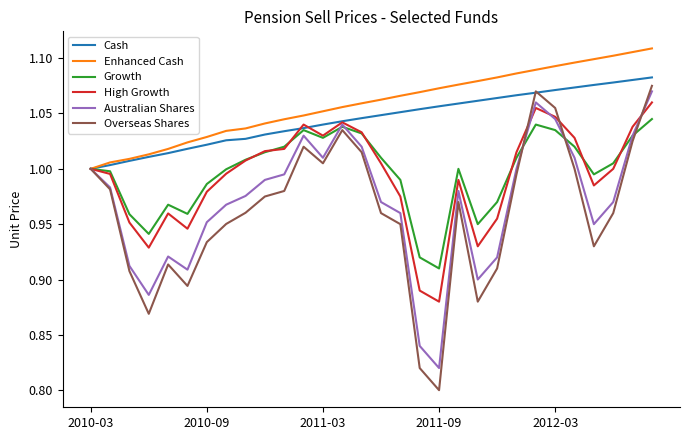

List the series in order of their peak value, lowest first.

Growth, High Growth, Australian Shares, Overseas Shares, Cash, Enhanced Cash